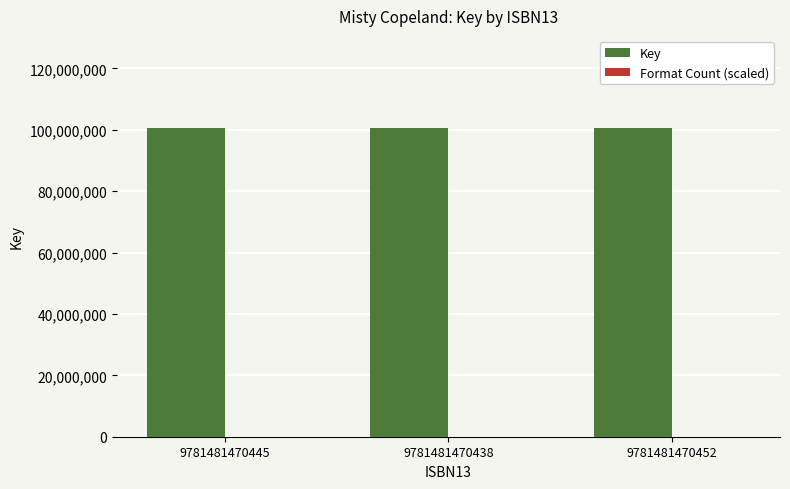

The value of Key at 9781481470445 is 165354391.3. True or false?

False